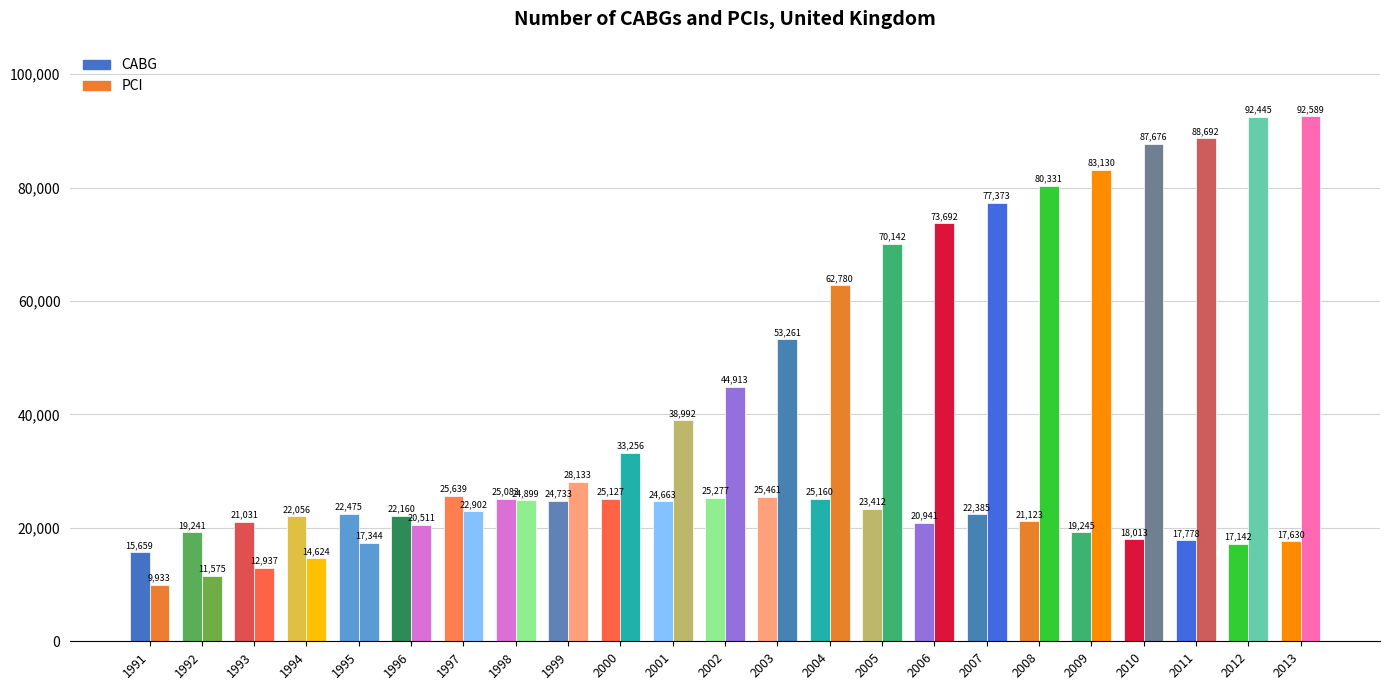

What is the total value across all series at 2000?

58383